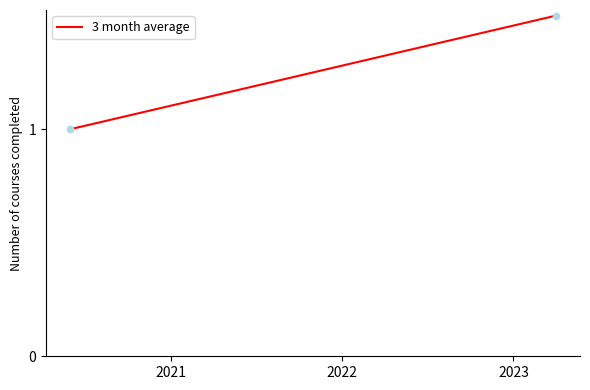

What is the average X value?

18931.0